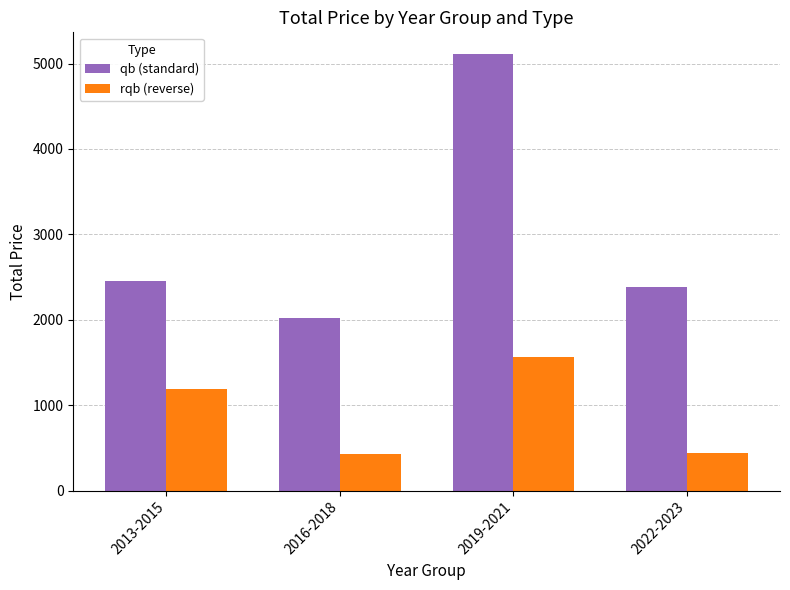

The rqb (reverse) series shows 440 at 2022-2023. True or false?

True